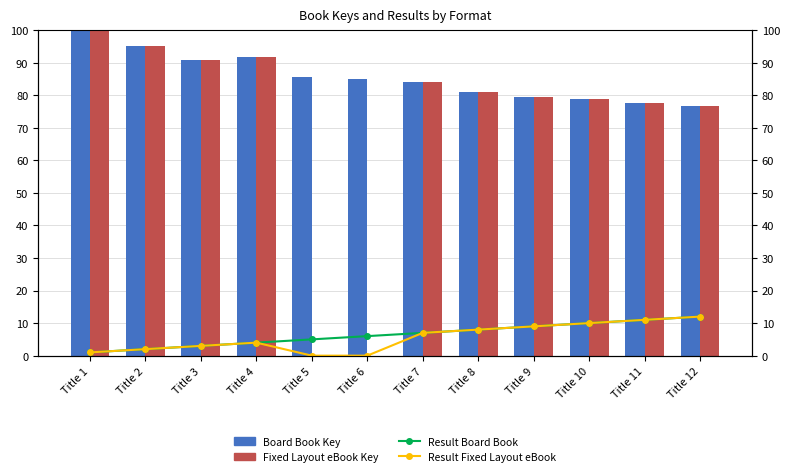

What is the difference between the Result Board Book values at Title 11 and Title 7?

4.0